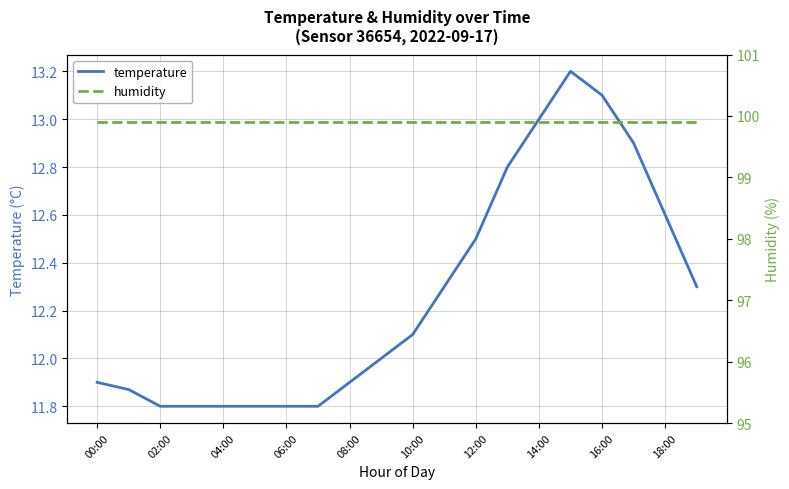

Is it true that temperature equals 13.0 at 14:00?

True